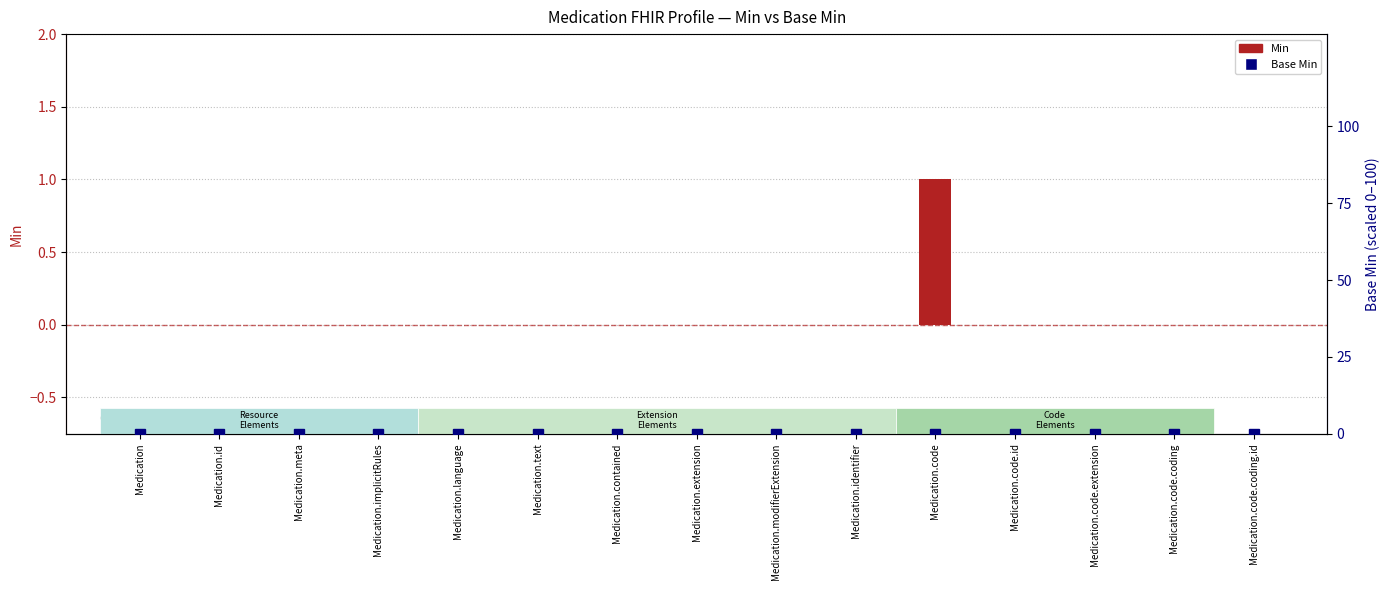

Rank the categories by value from lowest to highest.

Medication, Medication.id, Medication.meta, Medication.implicitRules, Medication.language, Medication.text, Medication.contained, Medication.extension, Medication.modifierExtension, Medication.identifier, Medication.code.id, Medication.code.extension, Medication.code.coding, Medication.code.coding.id, Medication.code